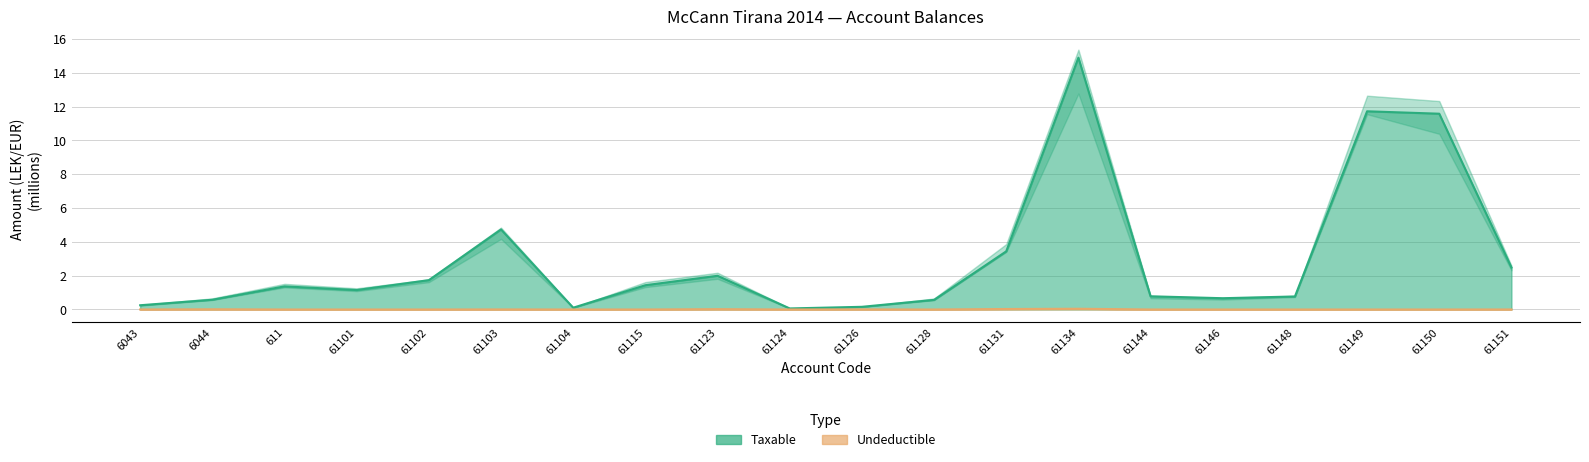

Is it true that Undeductible equals 0.0 at 6043?

True